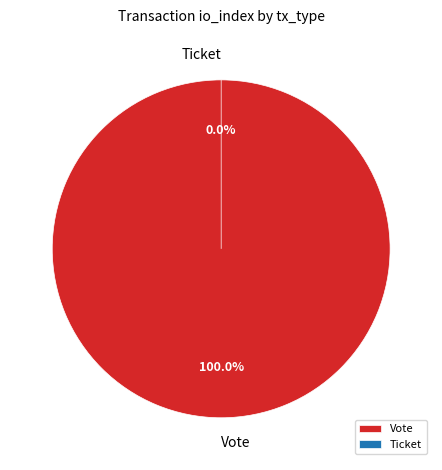

To the nearest percent, what is the average slice percentage?

50%